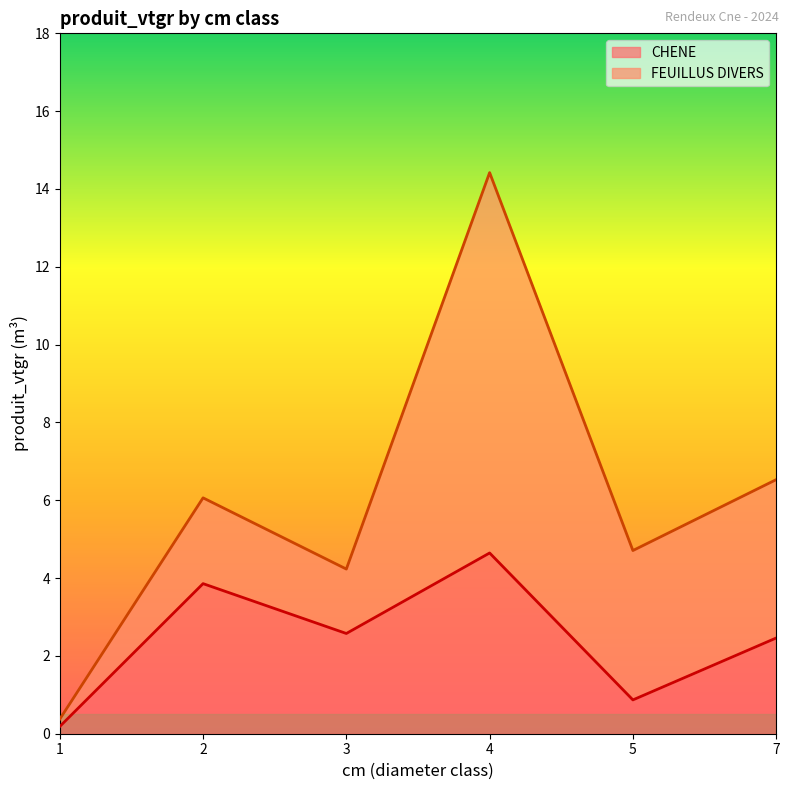

Reading left to right, extract all data points from this chart.

0.2	3.9	2.6	4.6	0.9	2.5